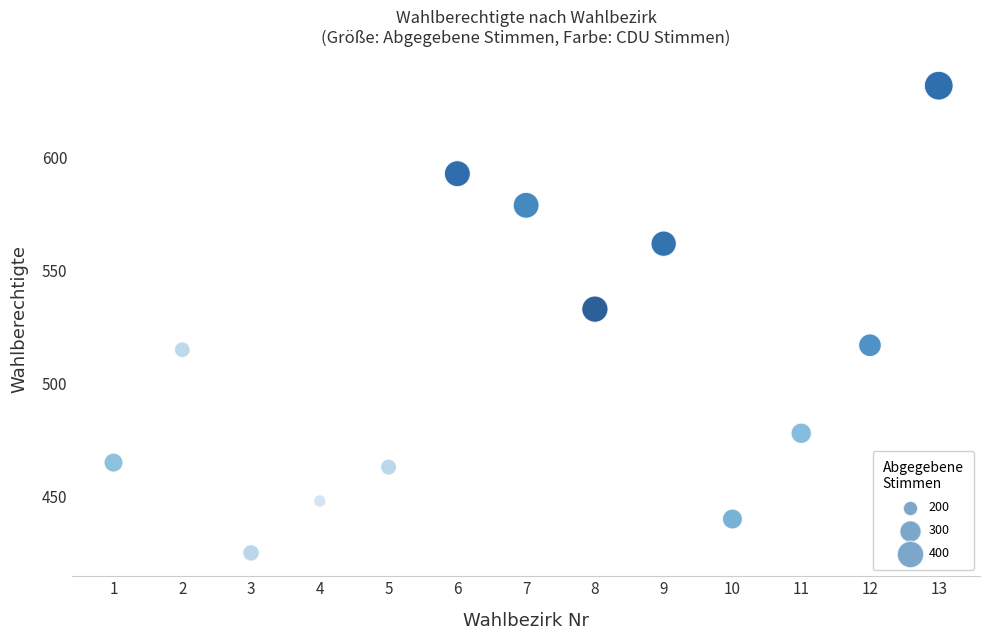

What Y value in the scatter plot is closest to 528?

533